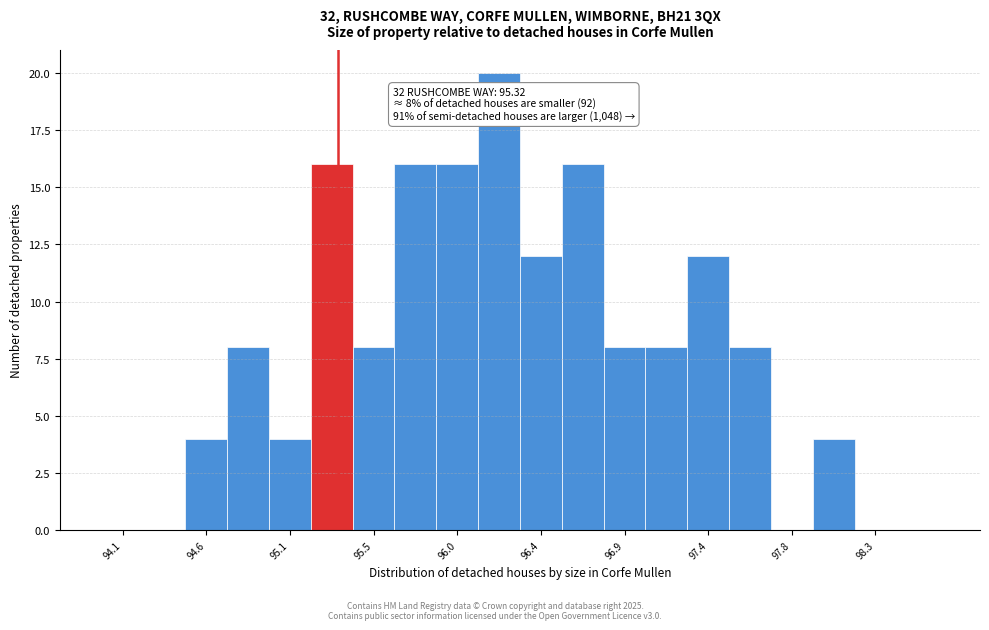

Which range on the x-axis has the tallest bar?

96.09 to 96.32